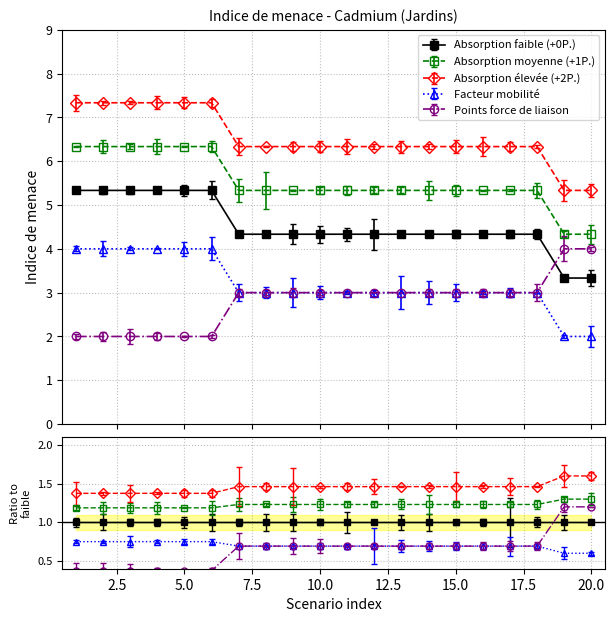

Which has a higher value, 11 or 7?

11